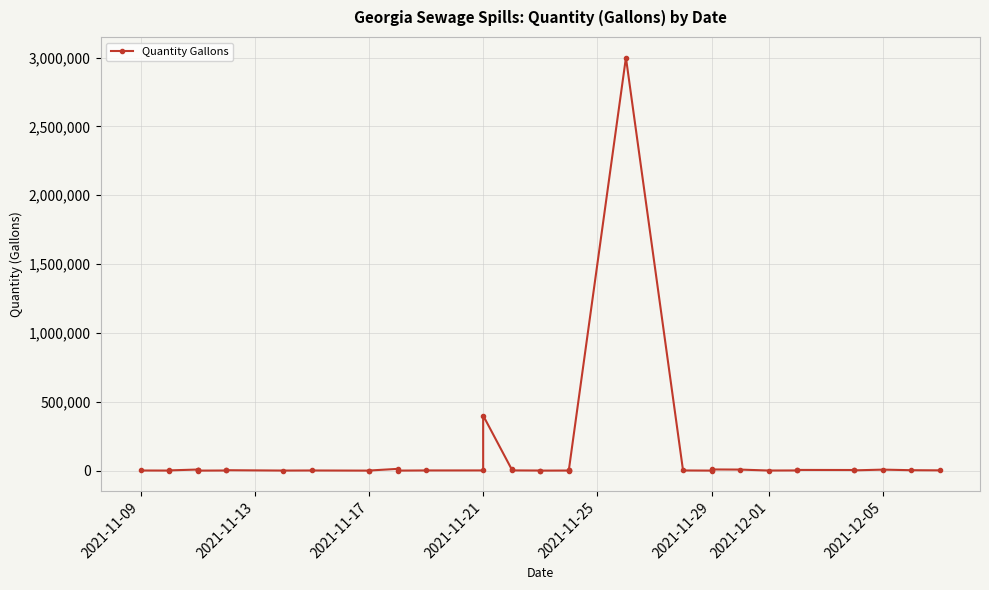

What is the average value?

89690